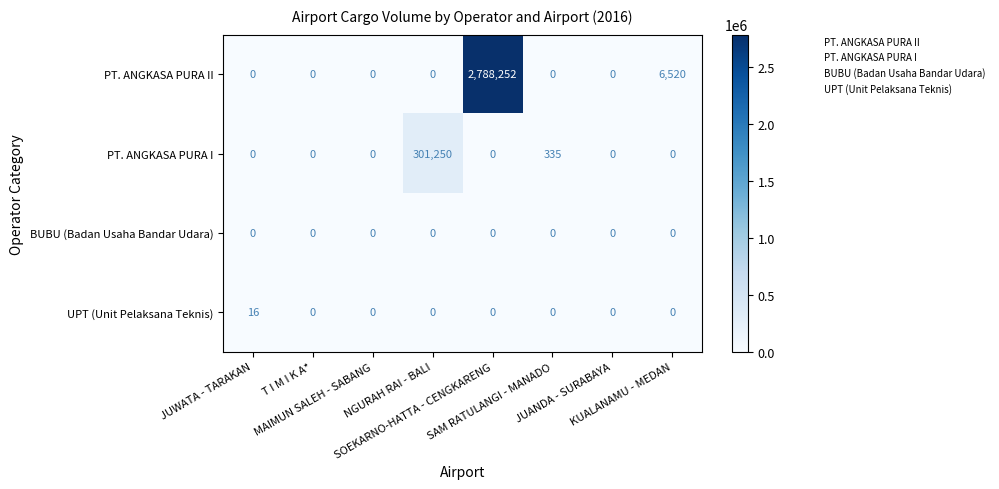

Which series has the widest spread of values?

PT. ANGKASA PURA II